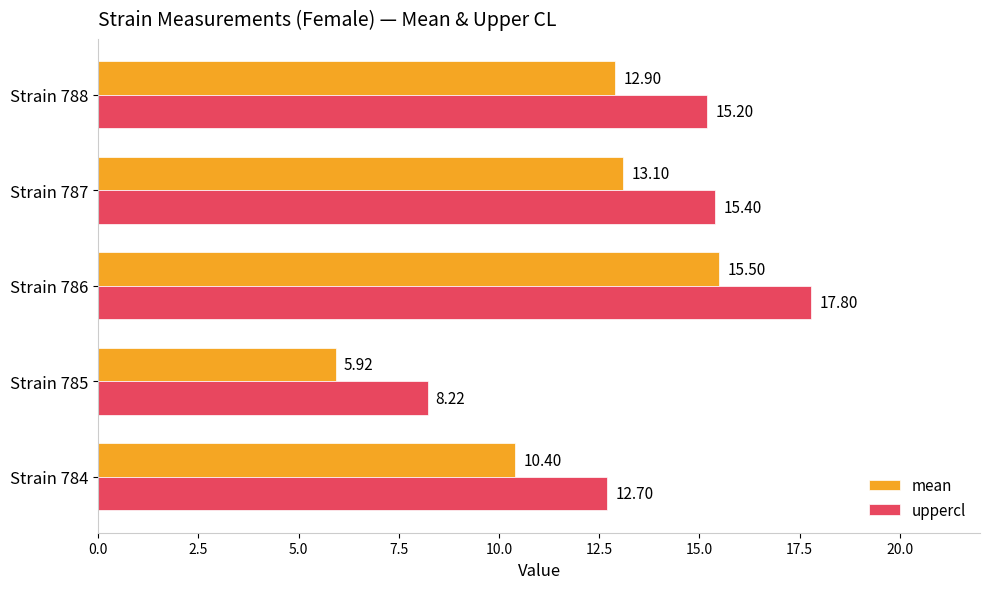

At which label does uppercl reach its peak?

Strain 786